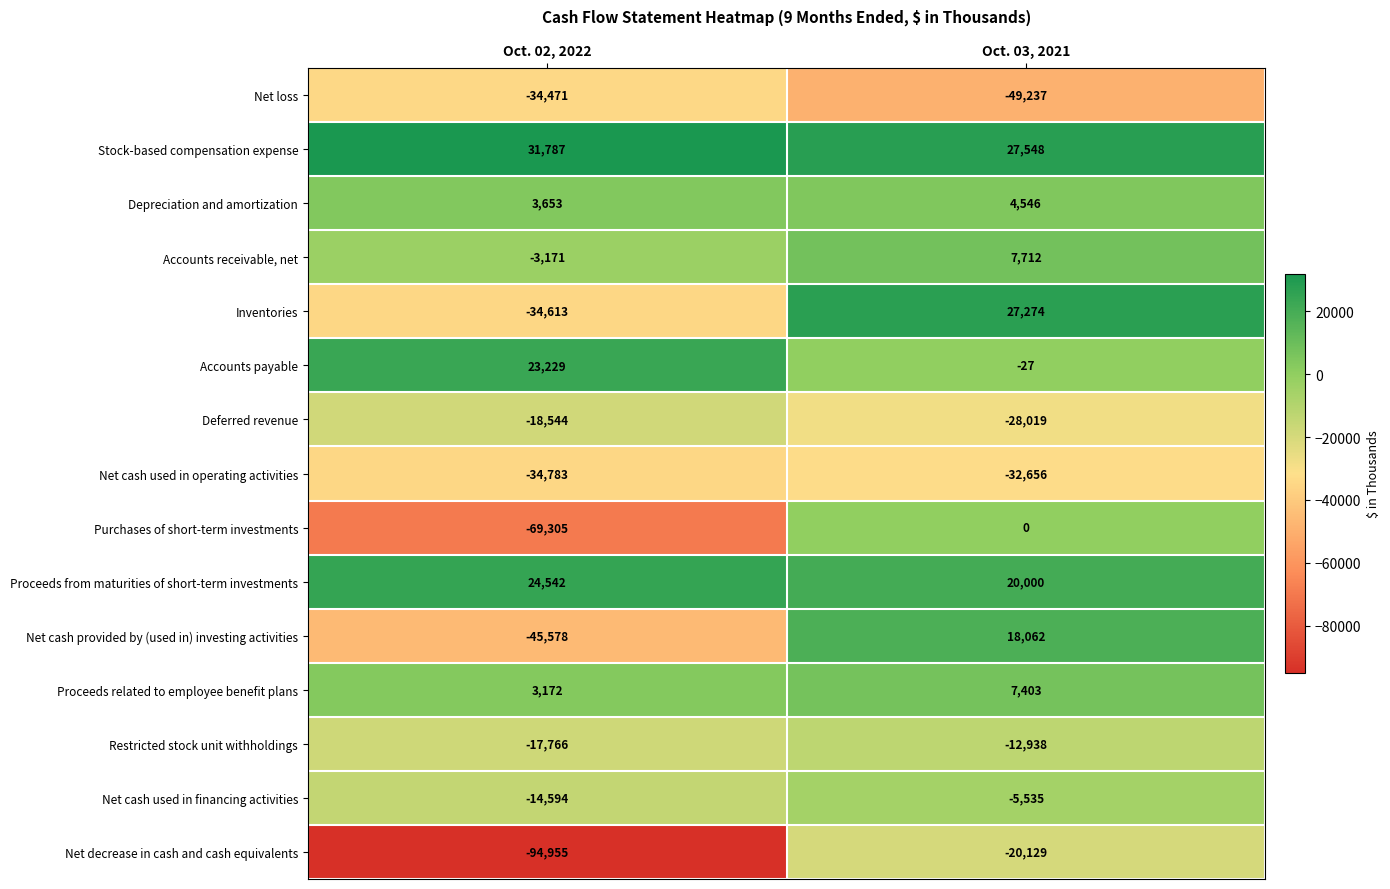

Where is Deferred revenue nearest to the value -23281?

Oct. 02, 2022